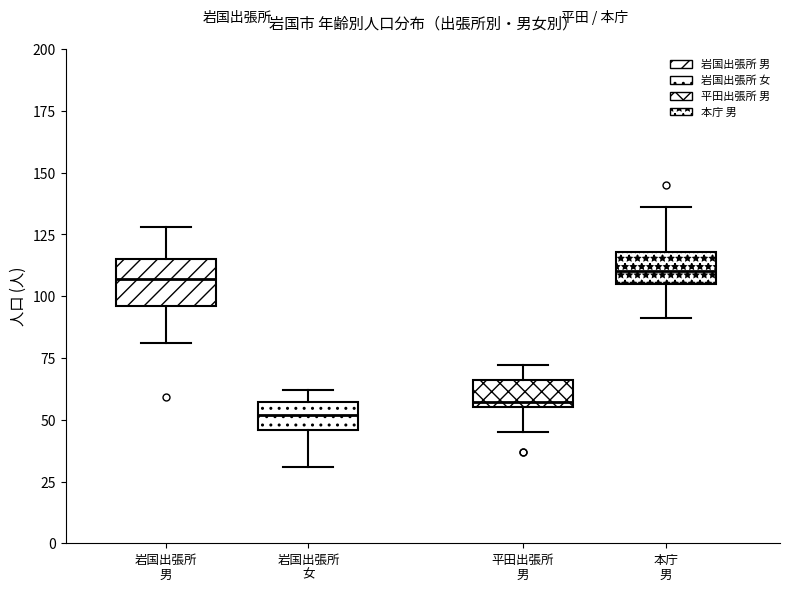

Where does the lower whisker of the box for 岩国出張所 女 end on the y-axis? The values are not printed on the chart, so give them approximately, as read against the axis.

30